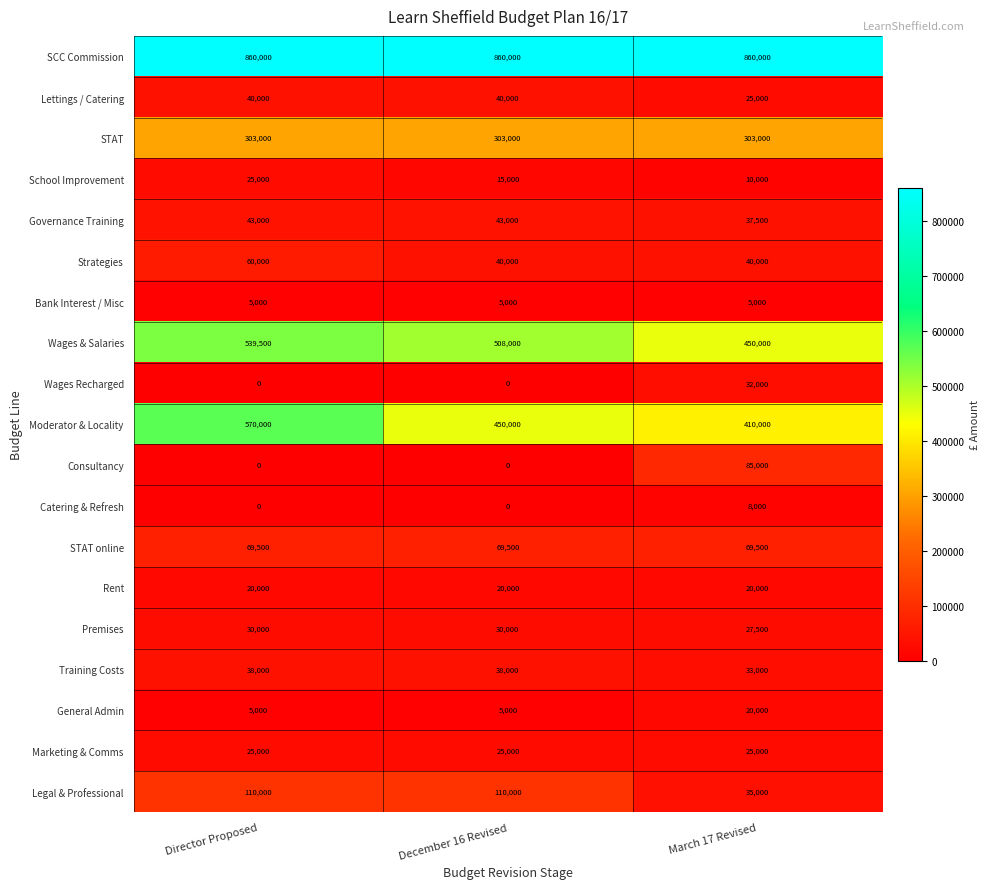

How many series are shown in this chart?

19